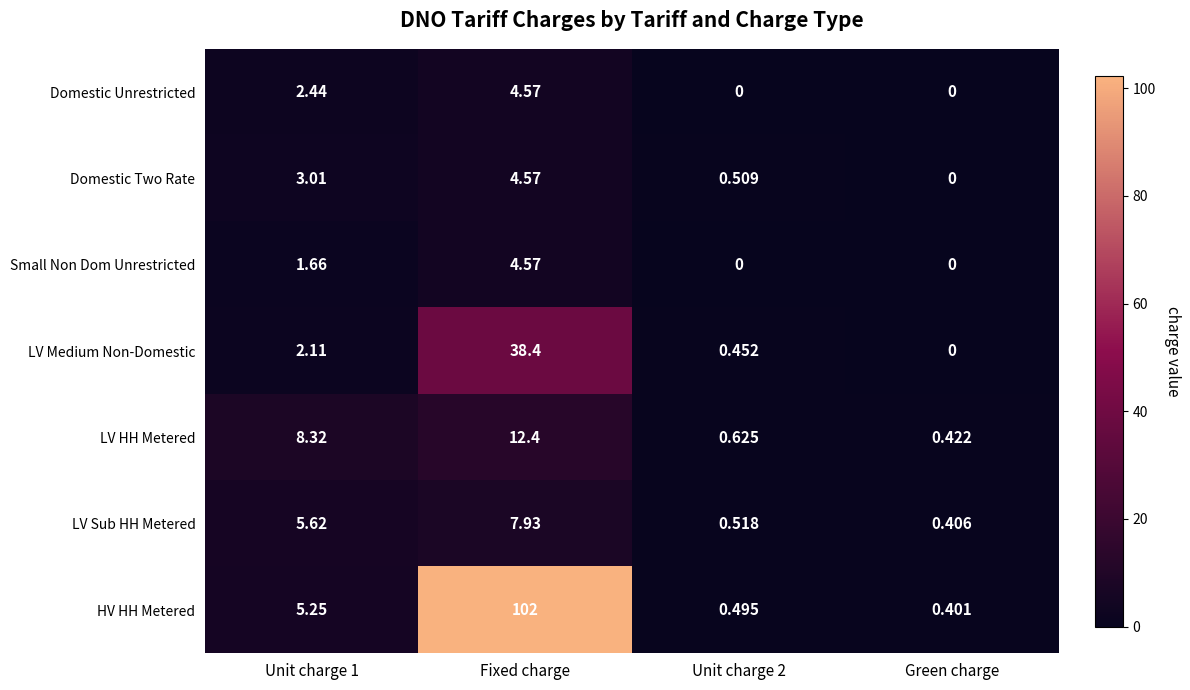

Between Fixed charge and Unit charge 2, which series saw the biggest shift?

HV HH Metered